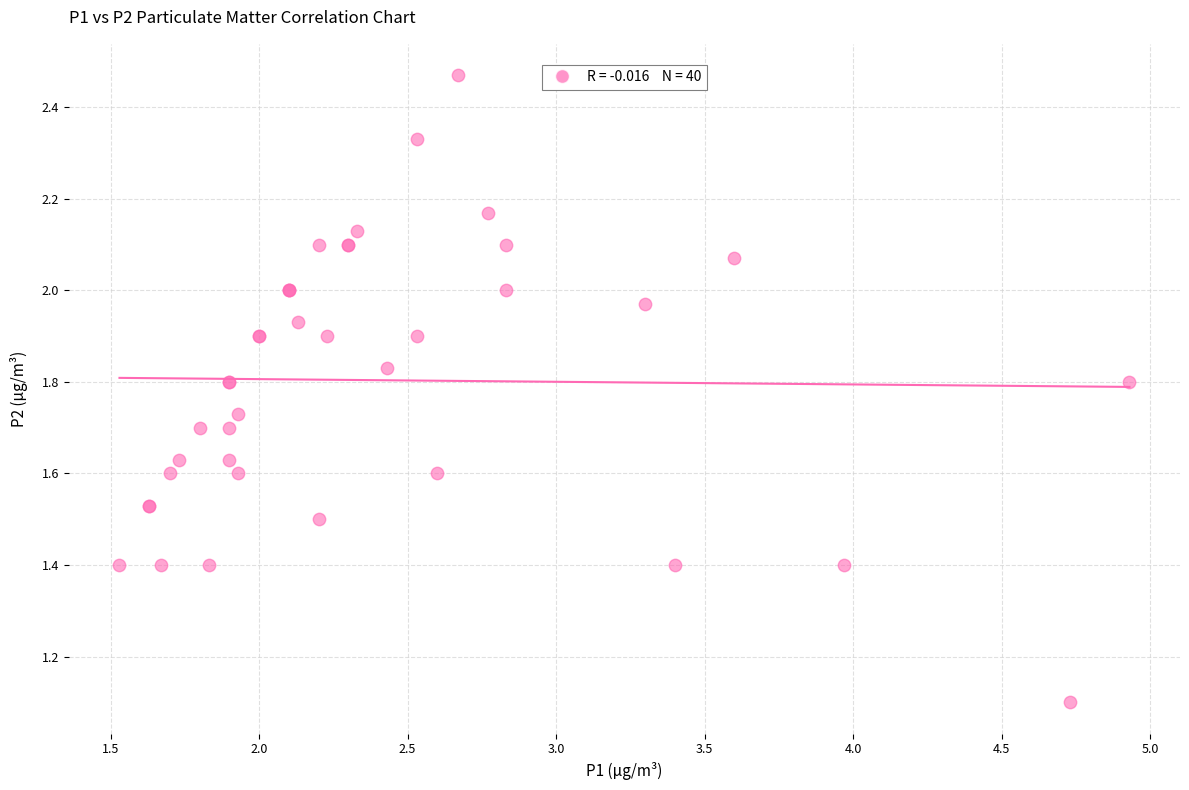

What Y value in the scatter plot is closest to 1?

1.1